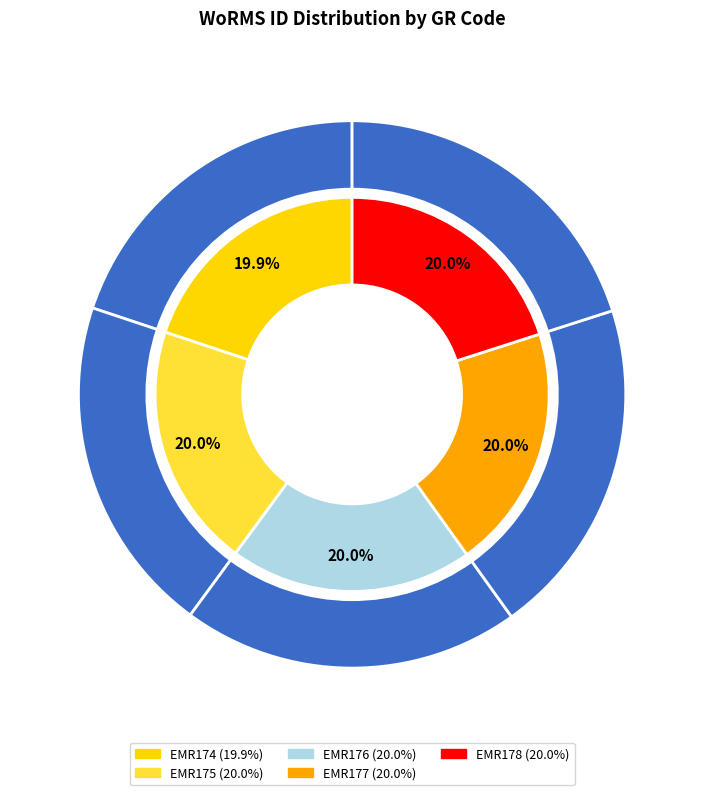

Count the number of slices in the pie.

5